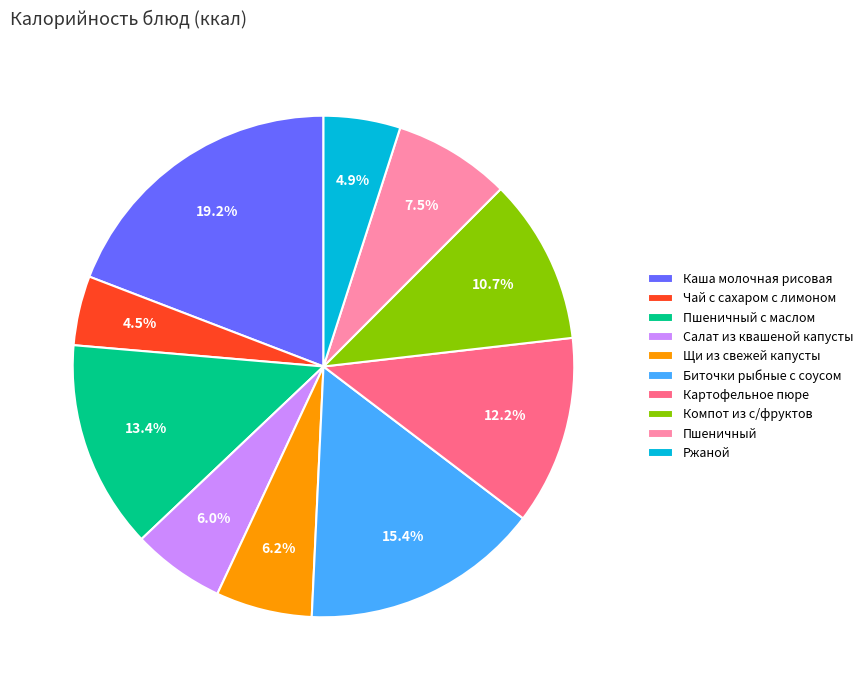

Does any single category account for the majority?

No